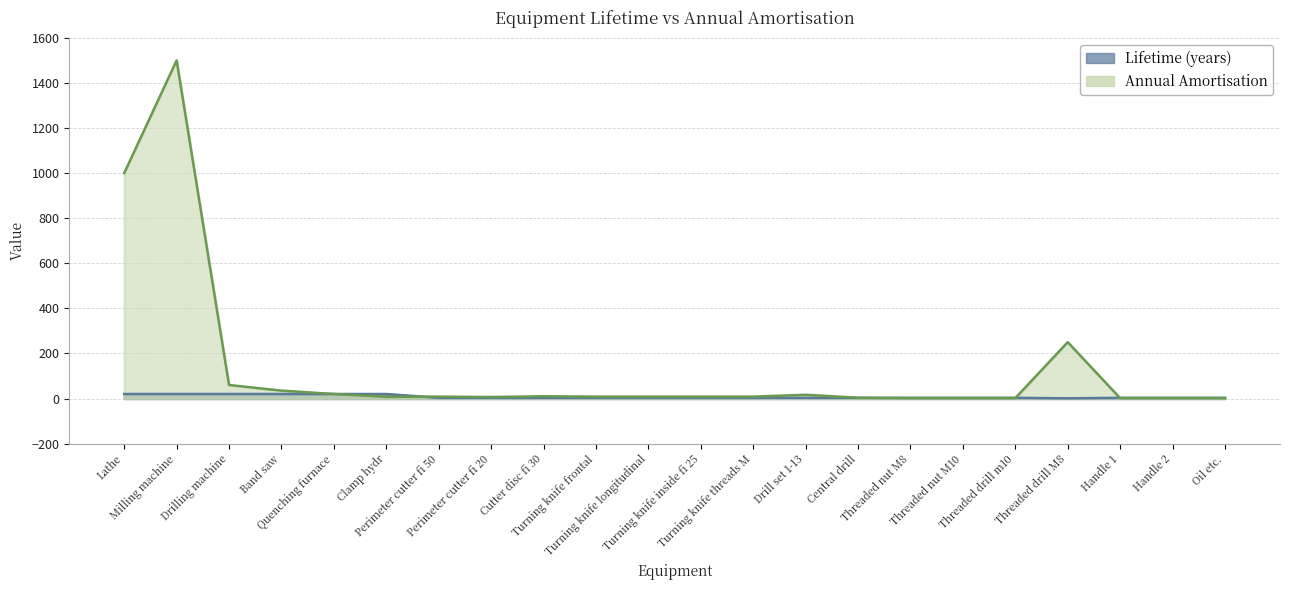

Count the number of data series in this chart.

2